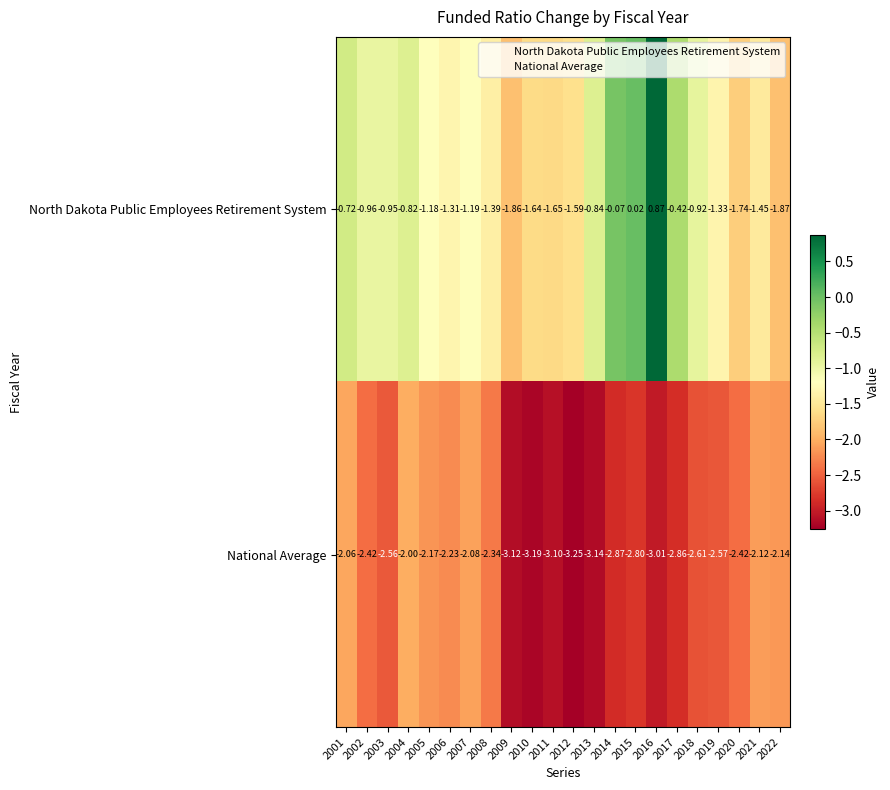

Which label corresponds to the smallest value in the chart?

2012